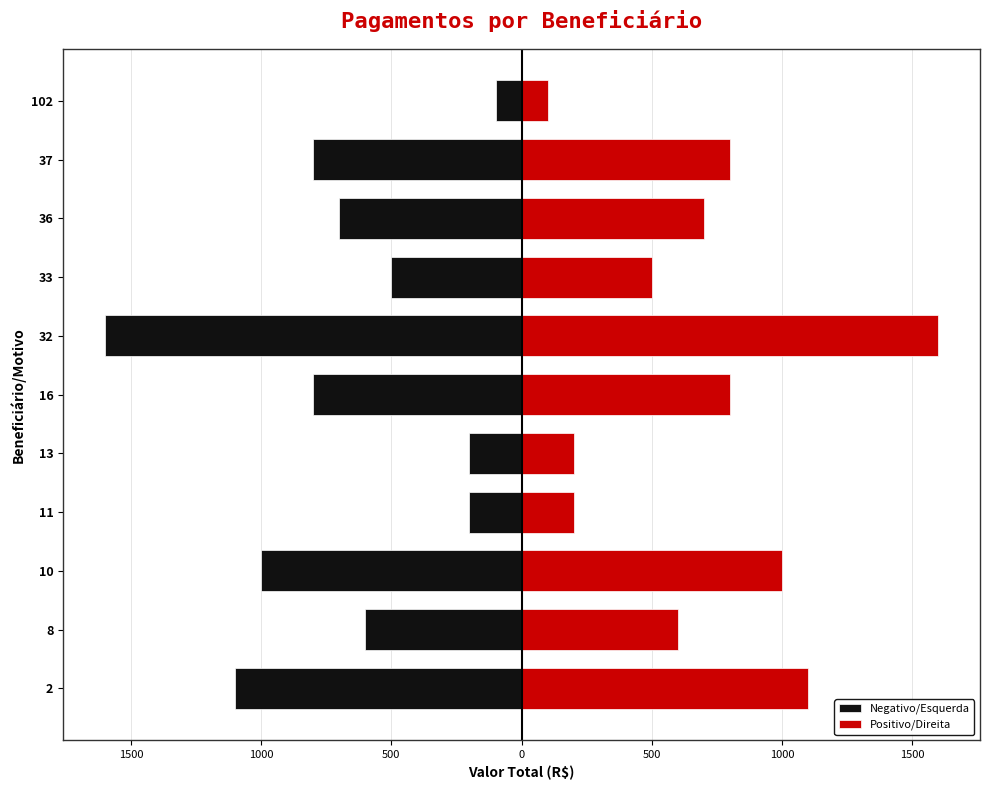

Which series has the widest spread of values?

Negativo/Esquerda